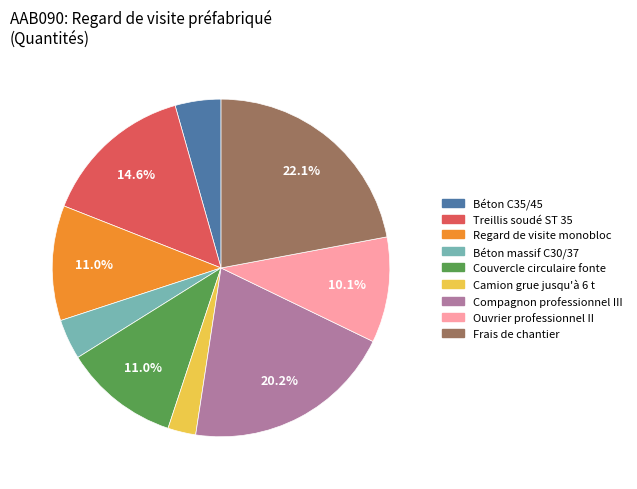

Which category has the biggest portion of the pie?

Frais de chantier